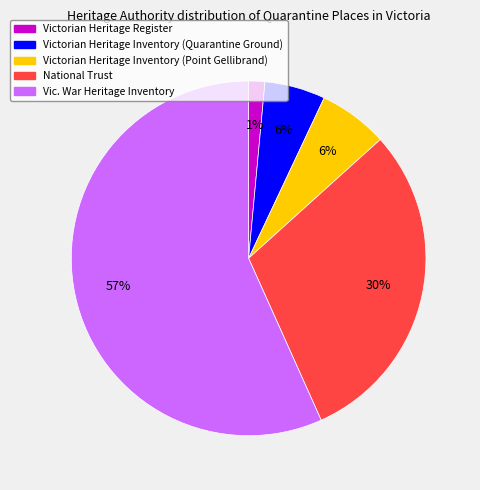

Combined, do Vic. War Heritage Inventory and Victorian Heritage Register account for over 50%?

Yes